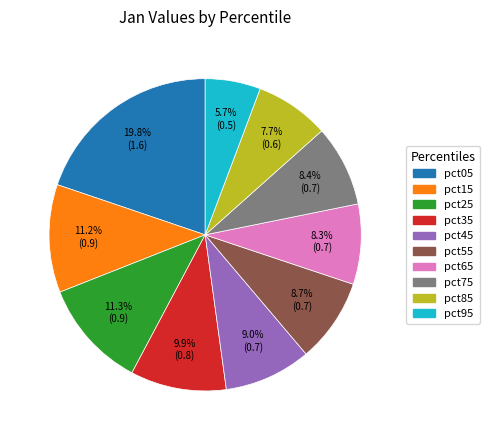

What portion of the pie excludes pct15?

88.8%